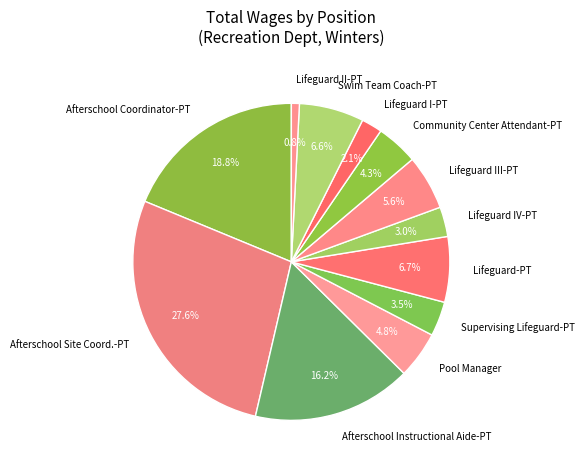

What is the smallest slice in the pie chart?

Lifeguard II-PT